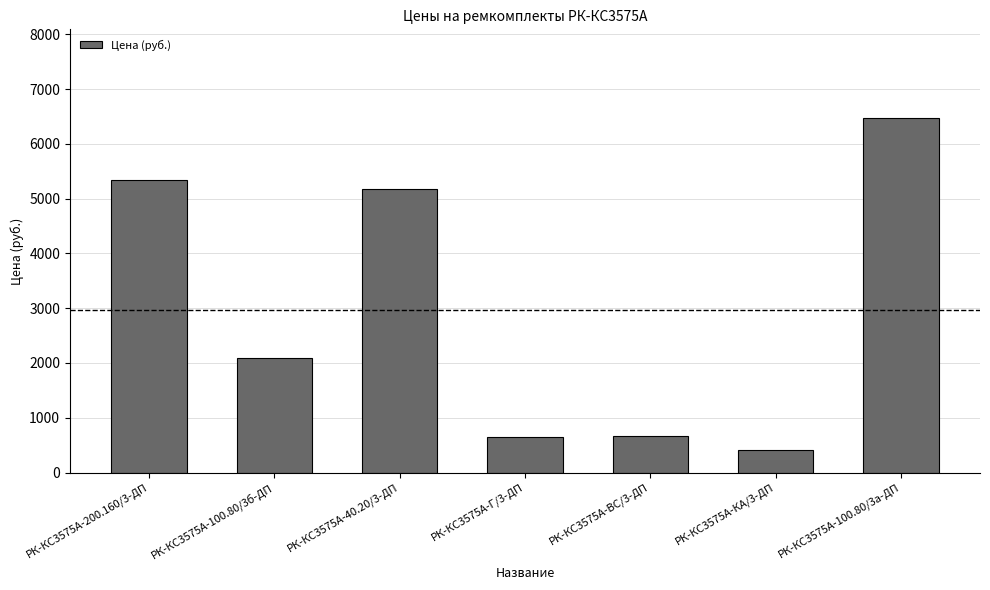

Does the chart contain stacked bars?

No